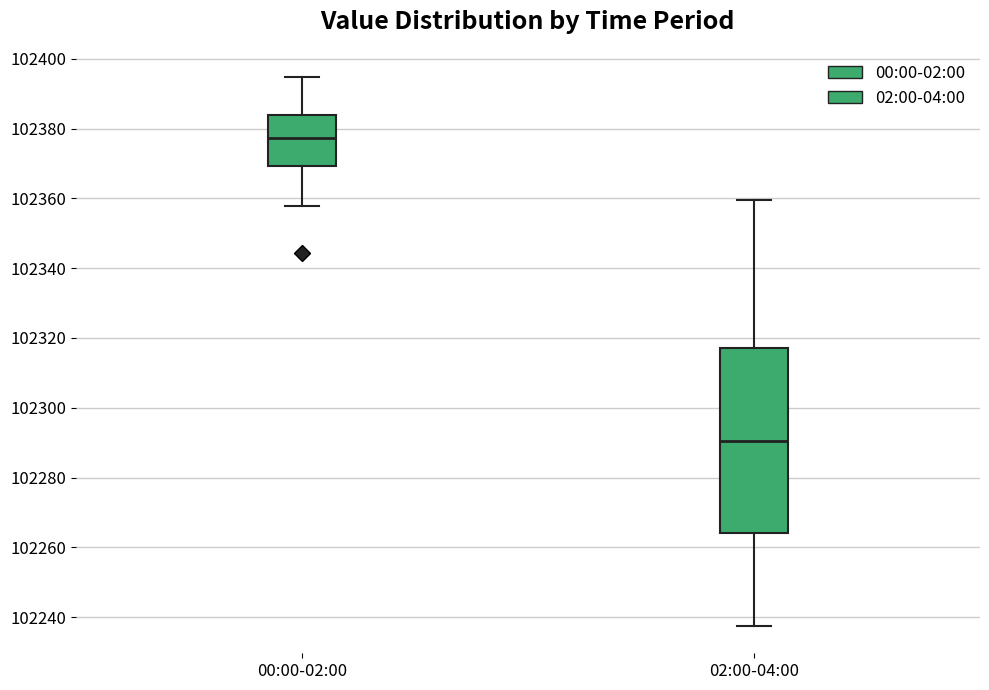

Reading left to right, read every box against the y-axis: the position of its median line, the range the box covers, and the ends of its whiskers. The values are not printed on the chart, so give them approximately, as read against the axis.

00:00-02:00: median 102378, box 102370 to 102384, whiskers 102358 to 102394
02:00-04:00: median 102290, box 102264 to 102318, whiskers 102238 to 102360